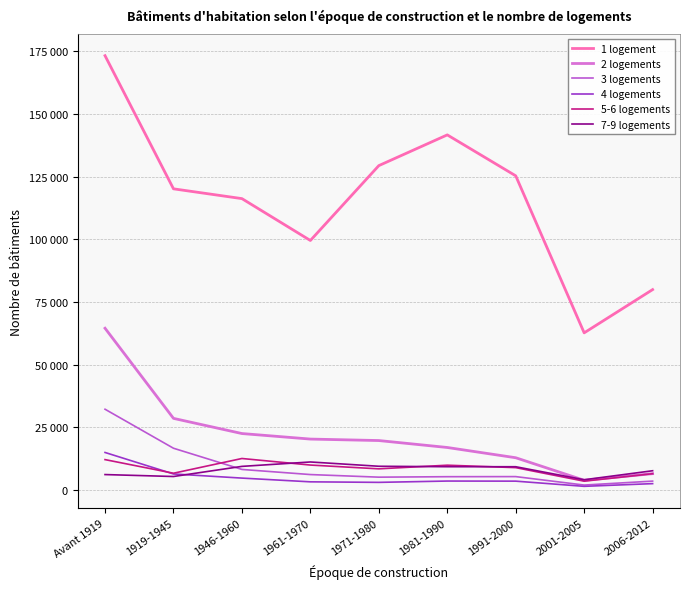

Does the chart display data point markers on the line(s)?

No